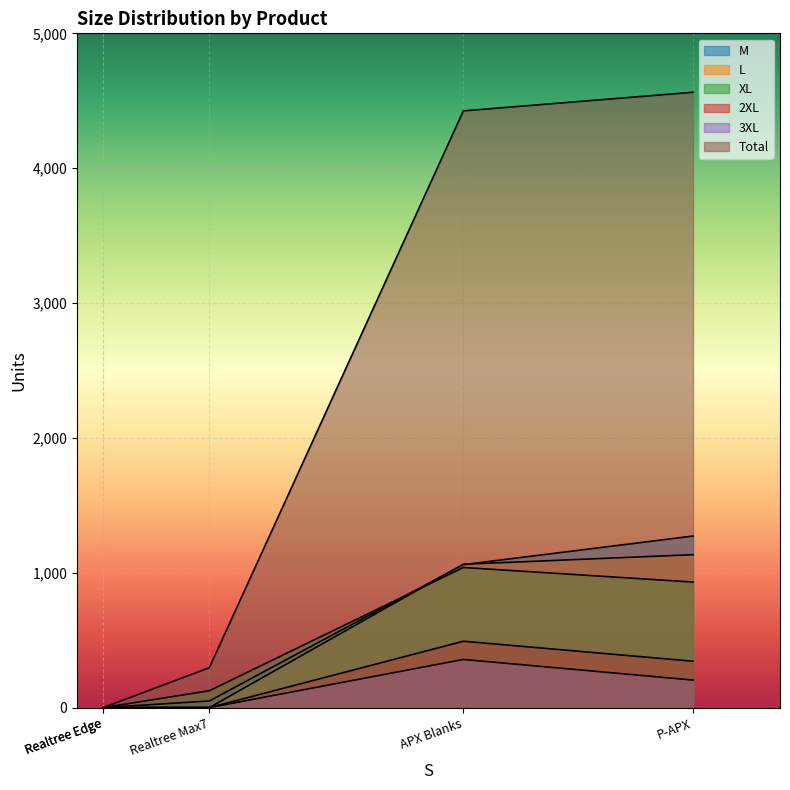

Which has a higher value, Realtree Max7 or P-APX?

P-APX